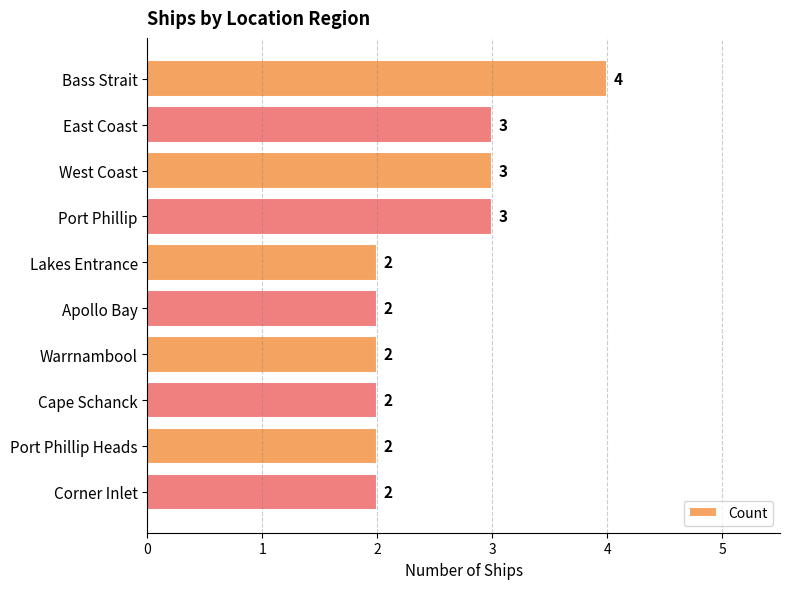

How many values are between 2 and 3?

9